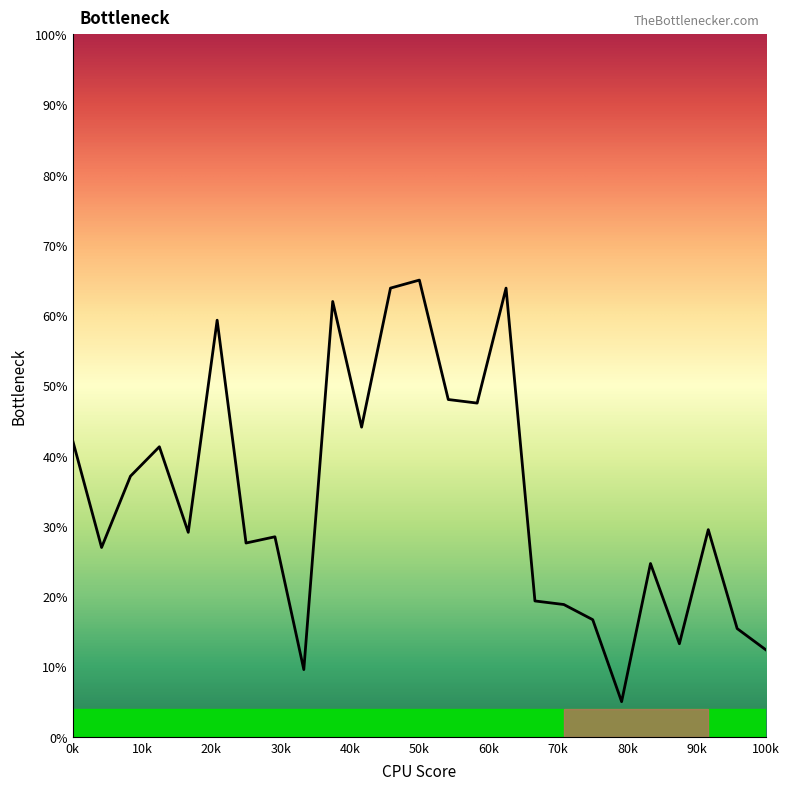

What is the minimum value shown in the chart?

5.0